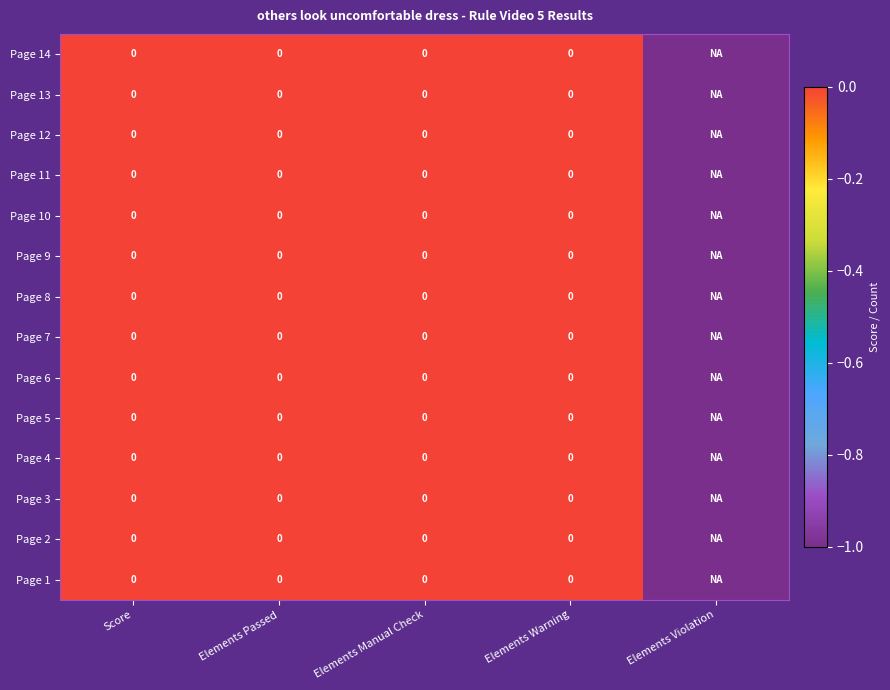

At which label is Page 4 closest to 0?

Score